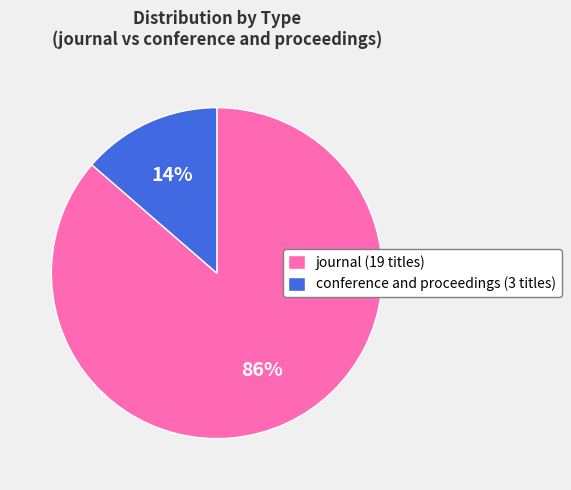

Count the number of slices in the pie.

2